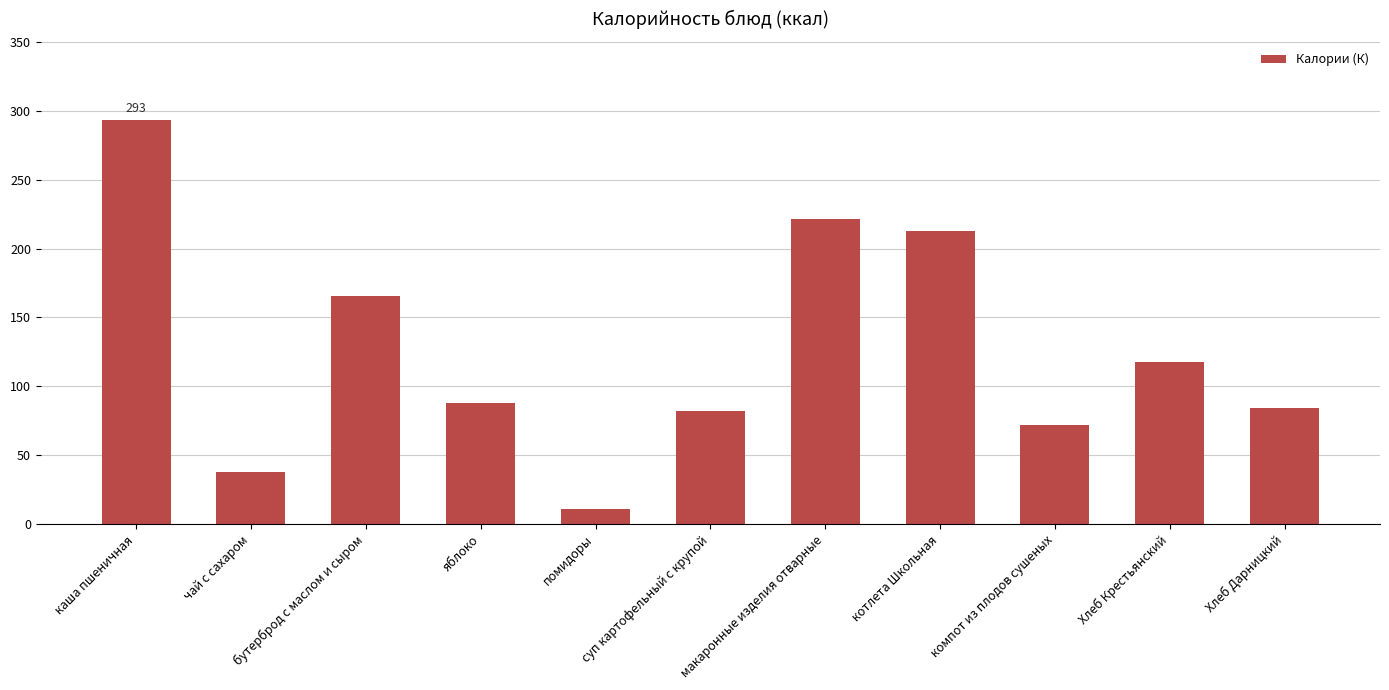

Which category has the highest value across all series?

каша пшеничная